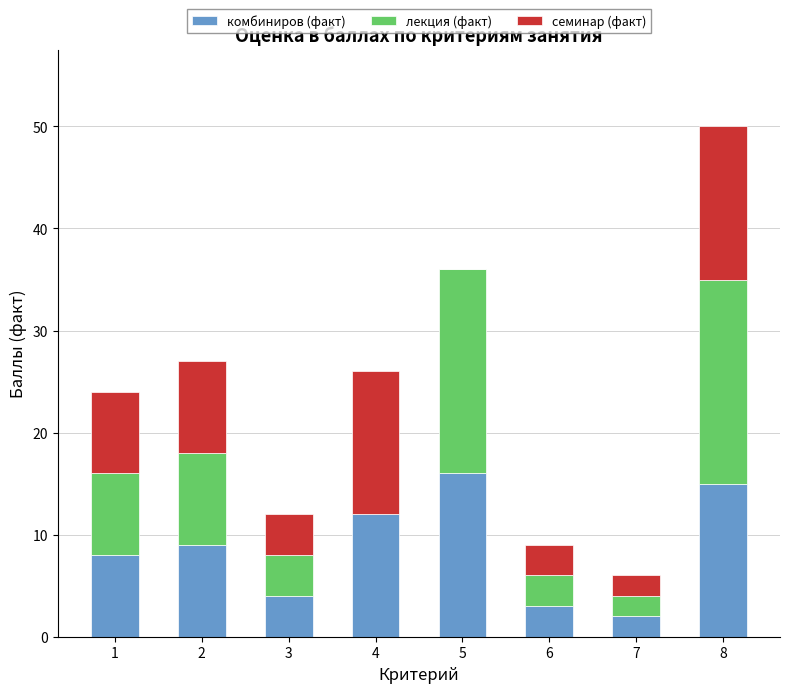

How many data points does each series have?

8